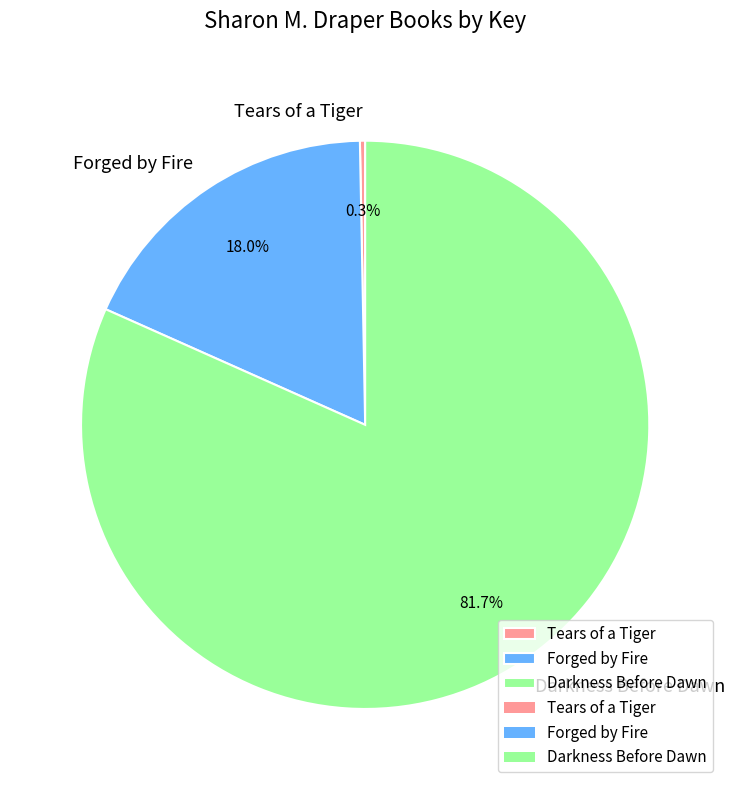

Between Darkness Before Dawn and Forged by Fire, which is larger?

Darkness Before Dawn